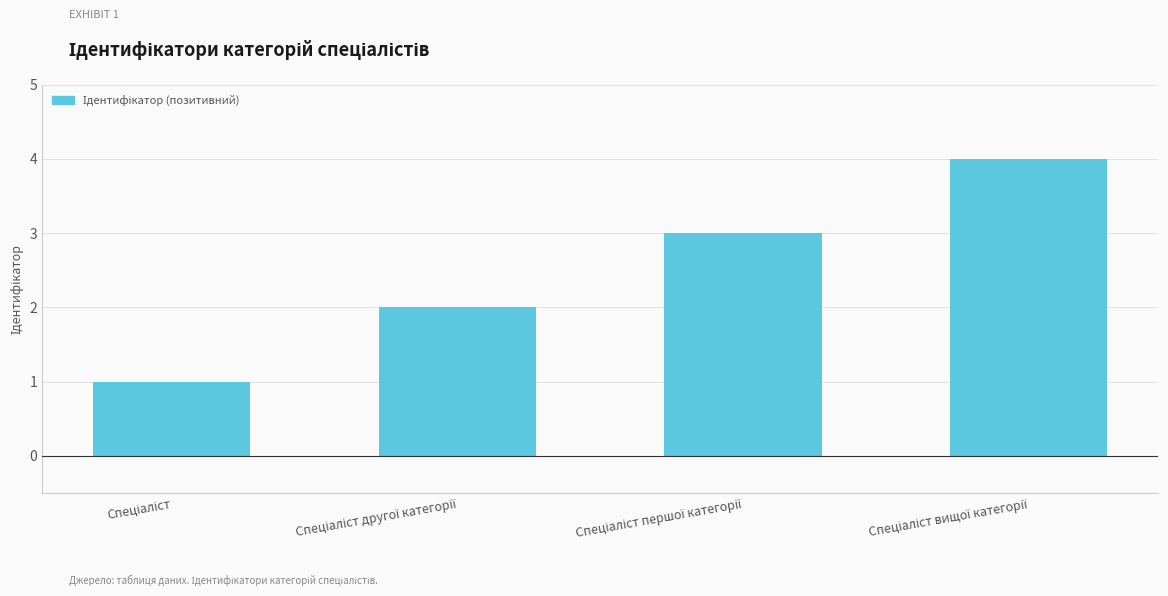

What is the sum of all values?

10